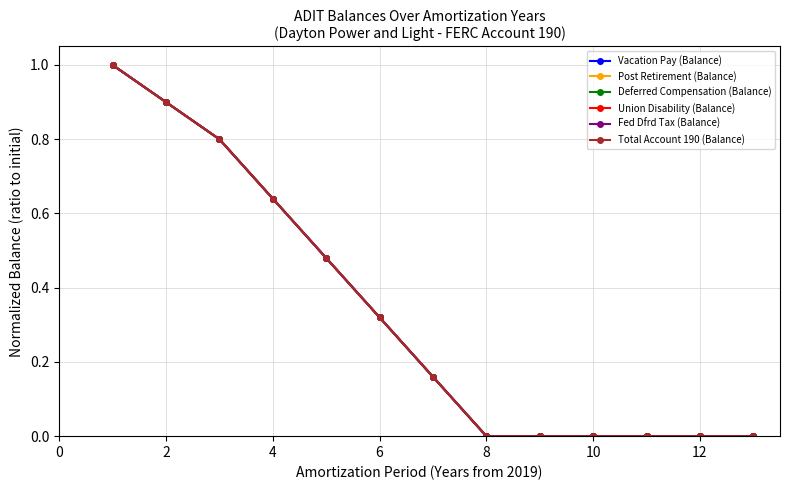

How many Union Disability (Balance) values are between 0 and 1?

13